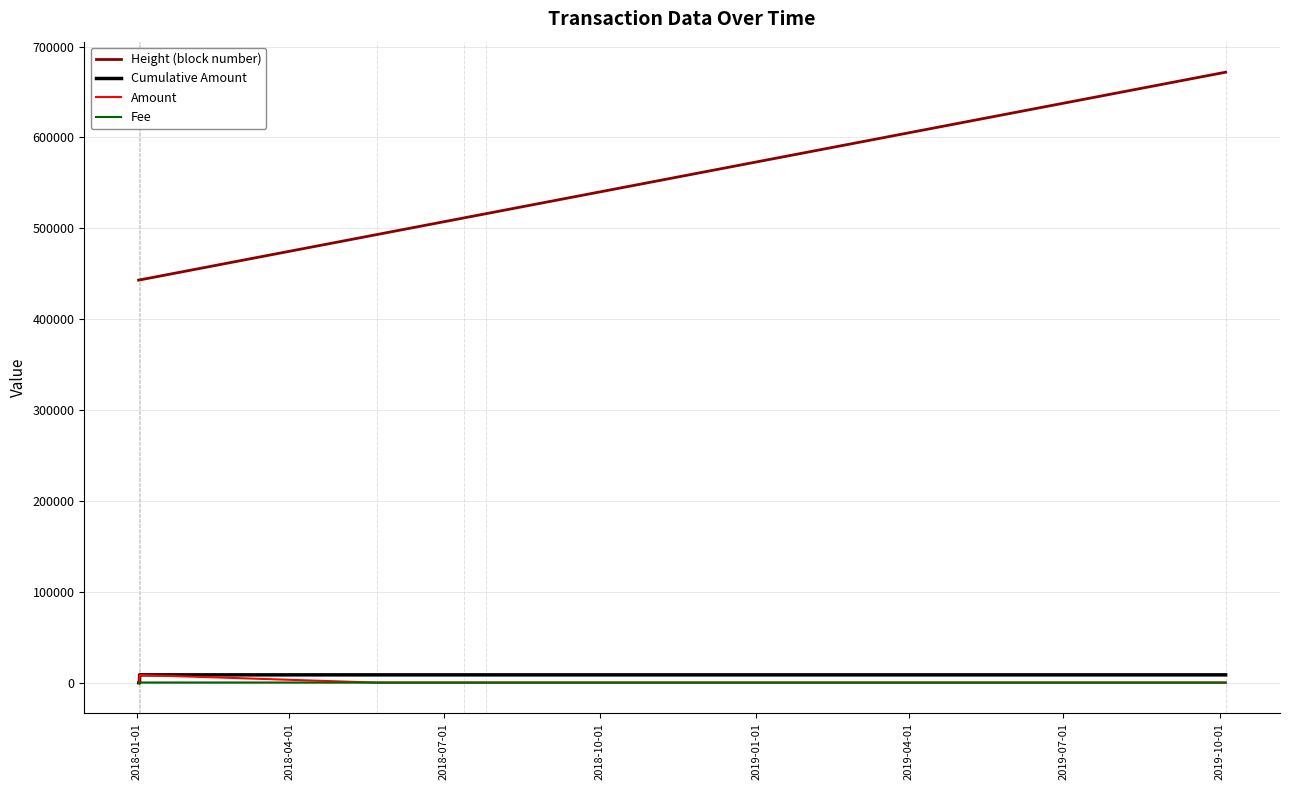

The value of Height (block number) at 2019-01-01 is 163467.4. True or false?

False